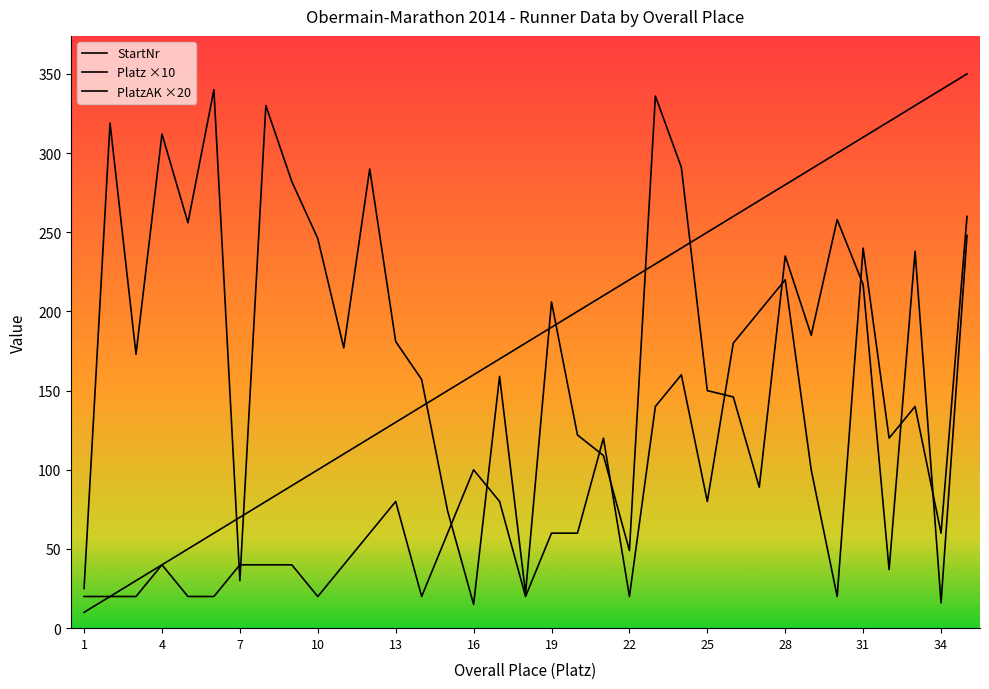

What is the maximum value for StartNr?

340